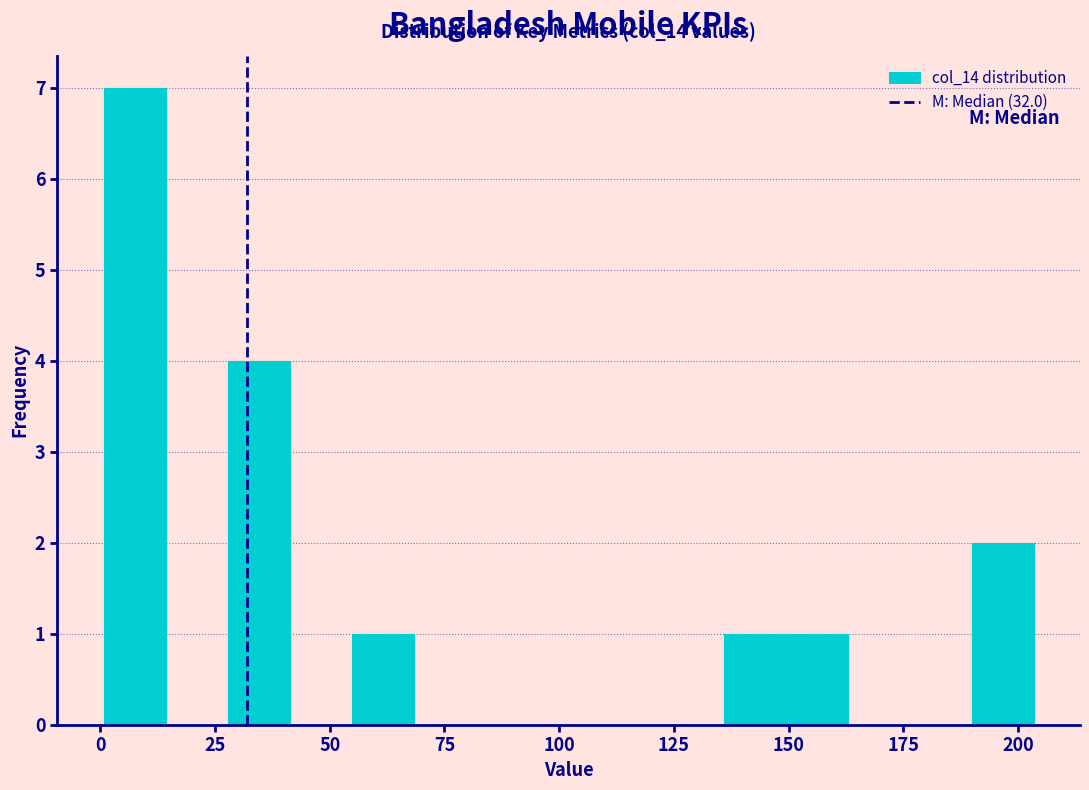

Around what value on the x-axis is the tallest bar? Give the approximate position of its centre, as read against the axis.

5